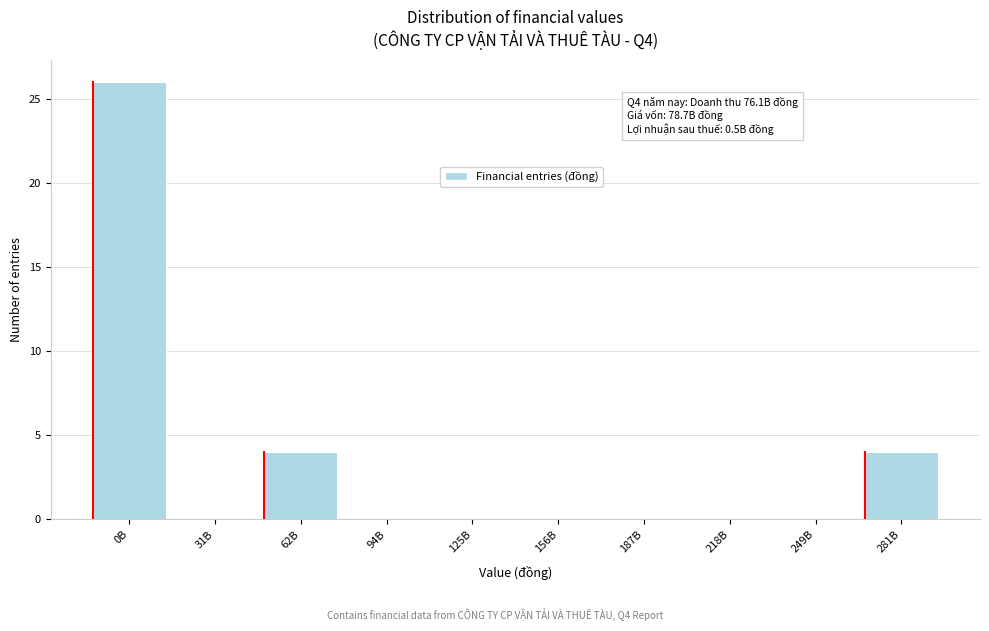

Is it true that the value at 125B is 15?

False